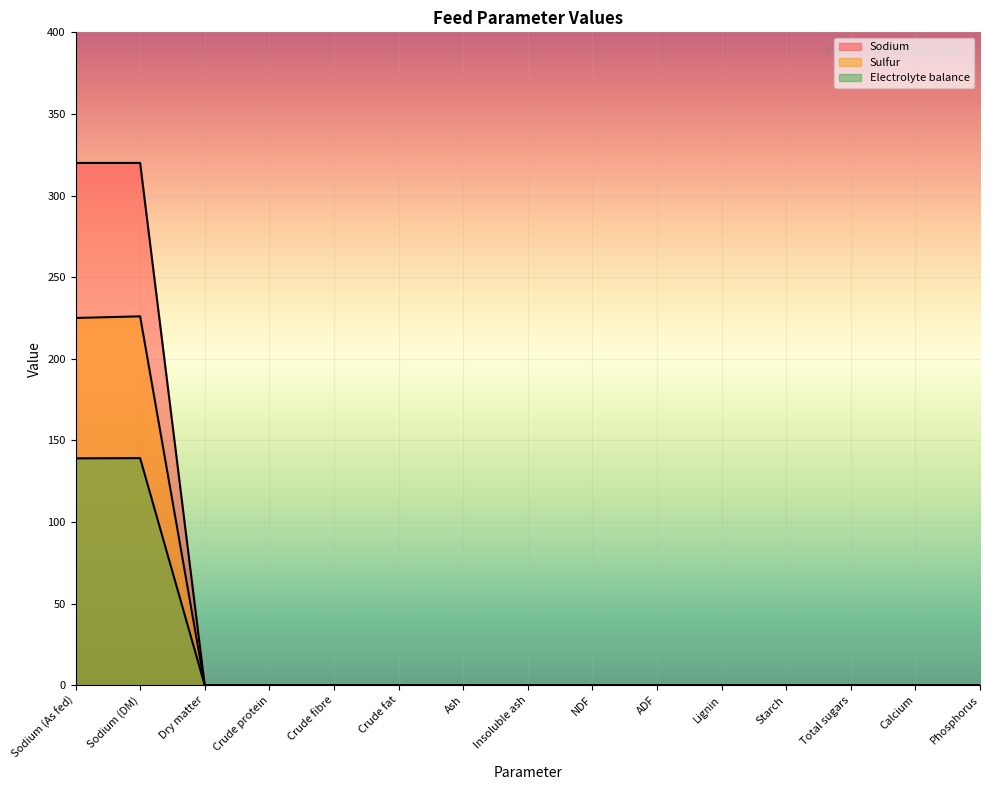

Rank the series by their average value, from highest to lowest.

Sodium, Sulfur, Electrolyte balance